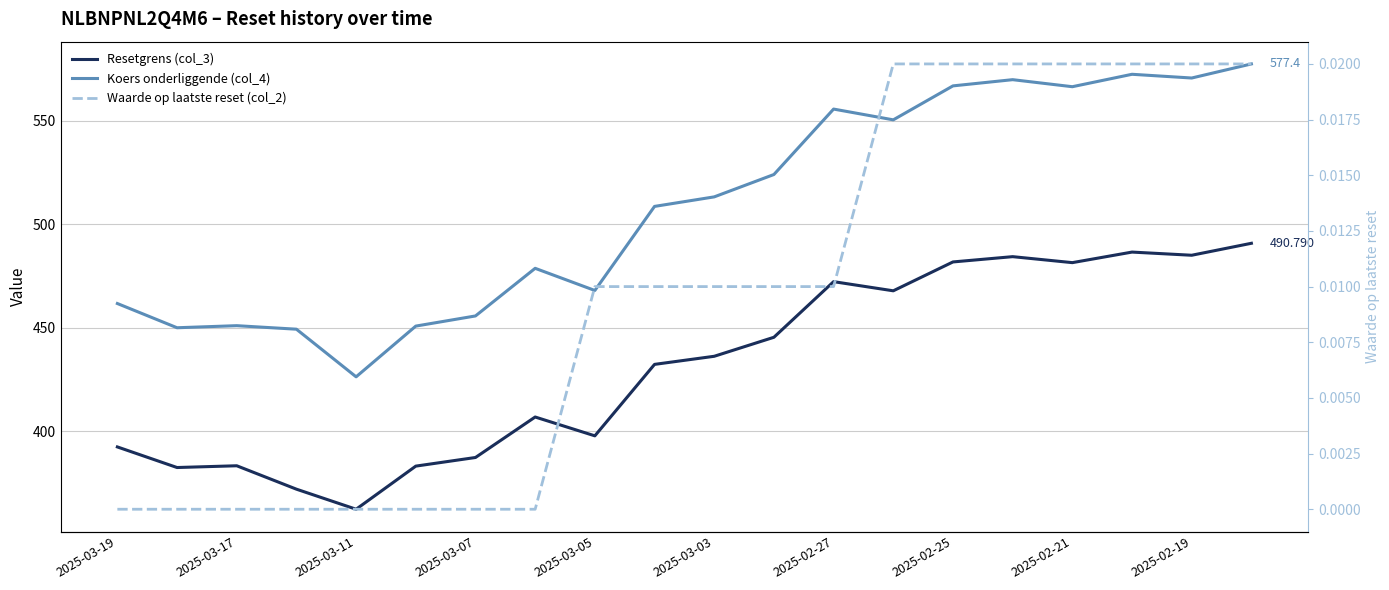

Count the Waarde op laatste reset (col_2) values in the range 0 to 1.

20